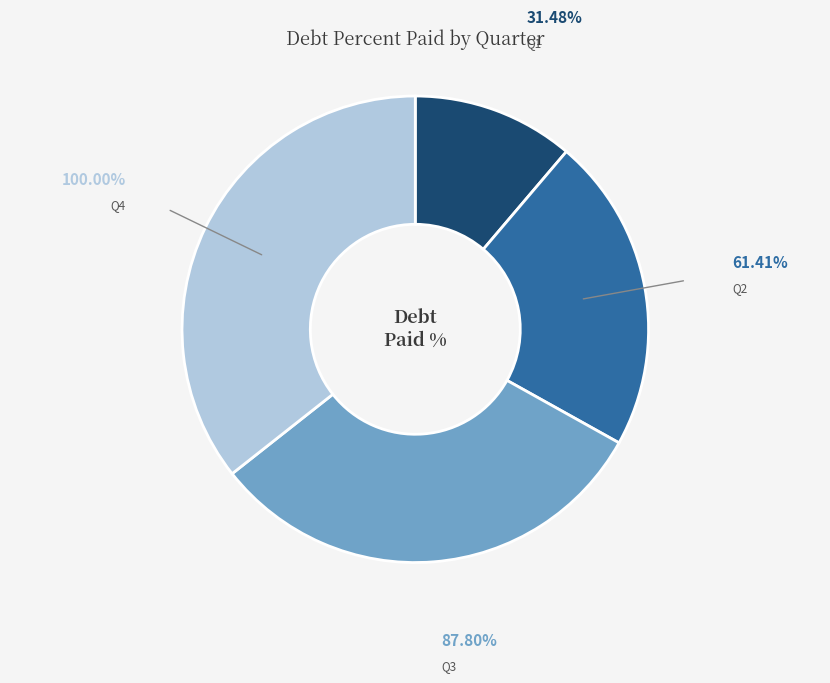

To the nearest percent, what is the difference between the largest and smallest slice percentages?

24%